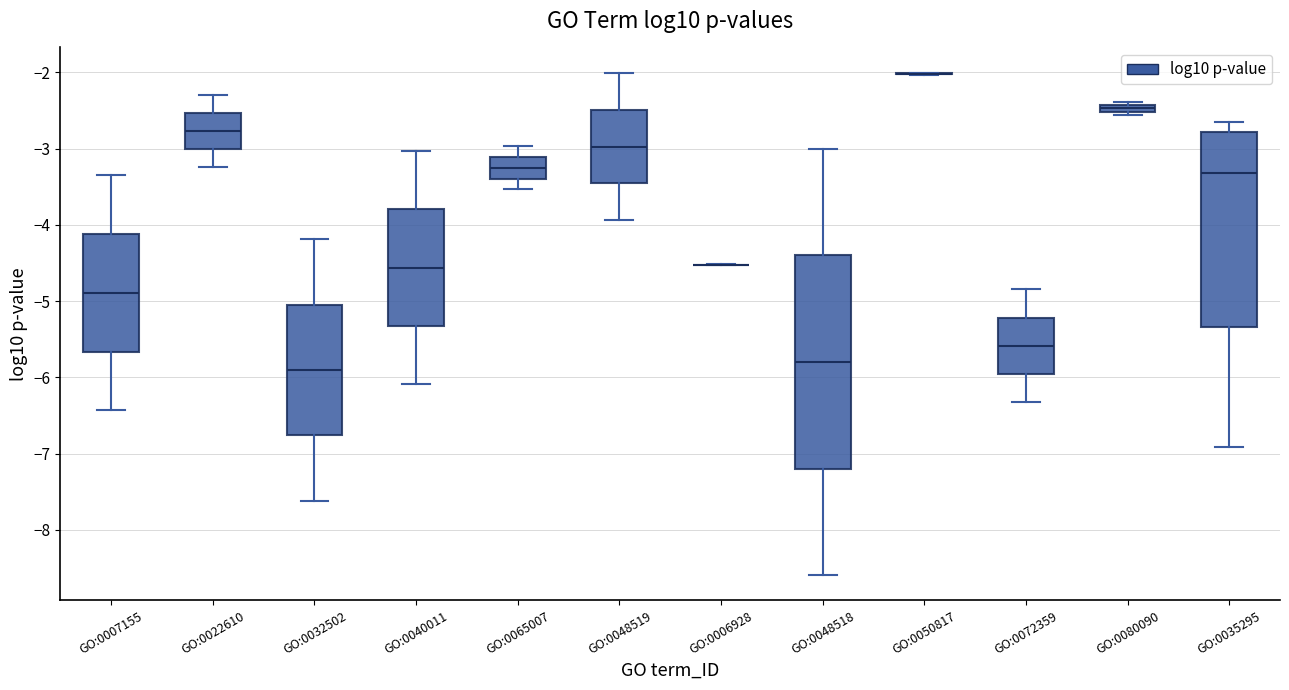

Where does the lower whisker of the box for GO:0065007 end on the y-axis? The values are not printed on the chart, so give them approximately, as read against the axis.

-3.5